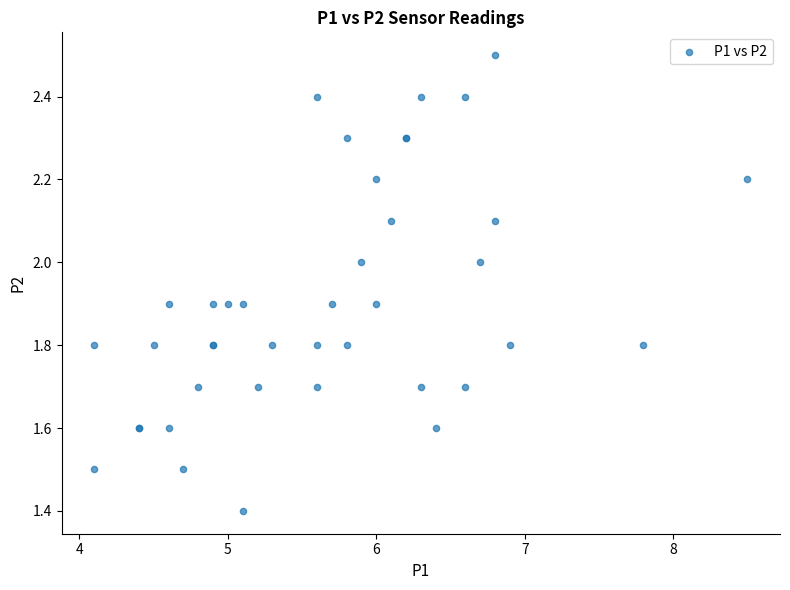

What Y value in the scatter plot is closest to 1?

1.4